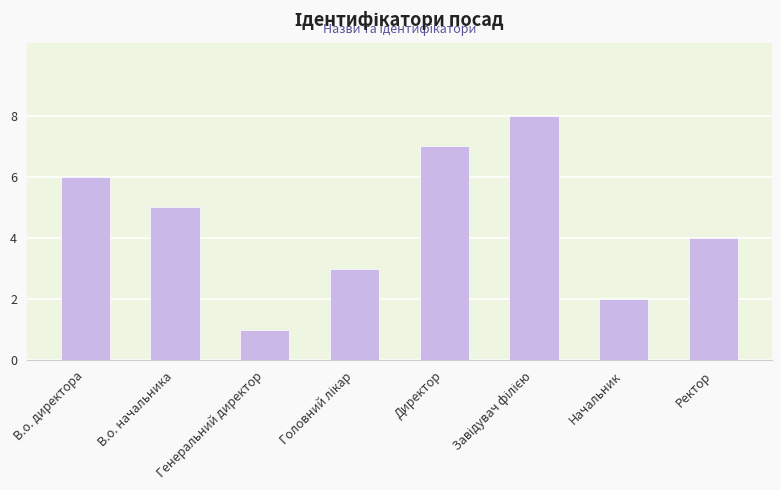

What is the value of the 3rd bar from the left?

1